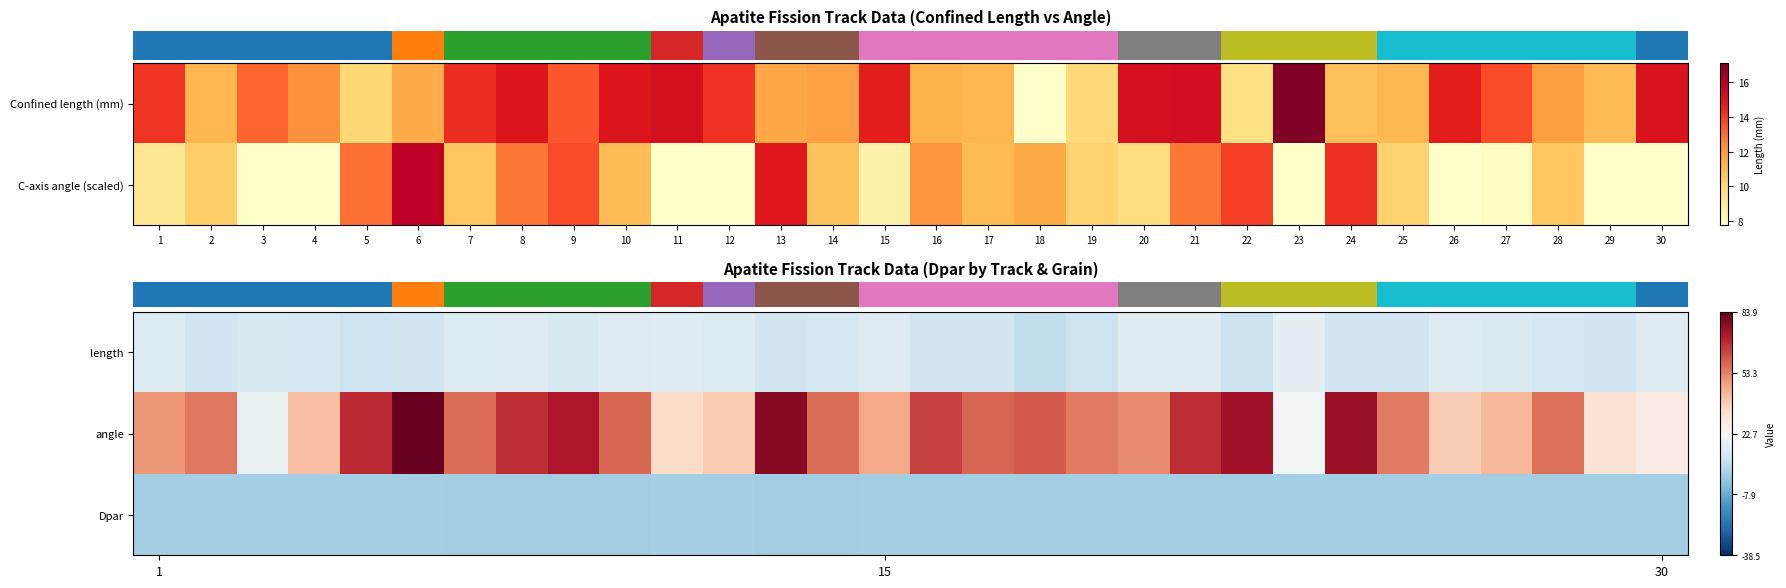

The value of row_1 at 23 is 21.0. True or false?

True